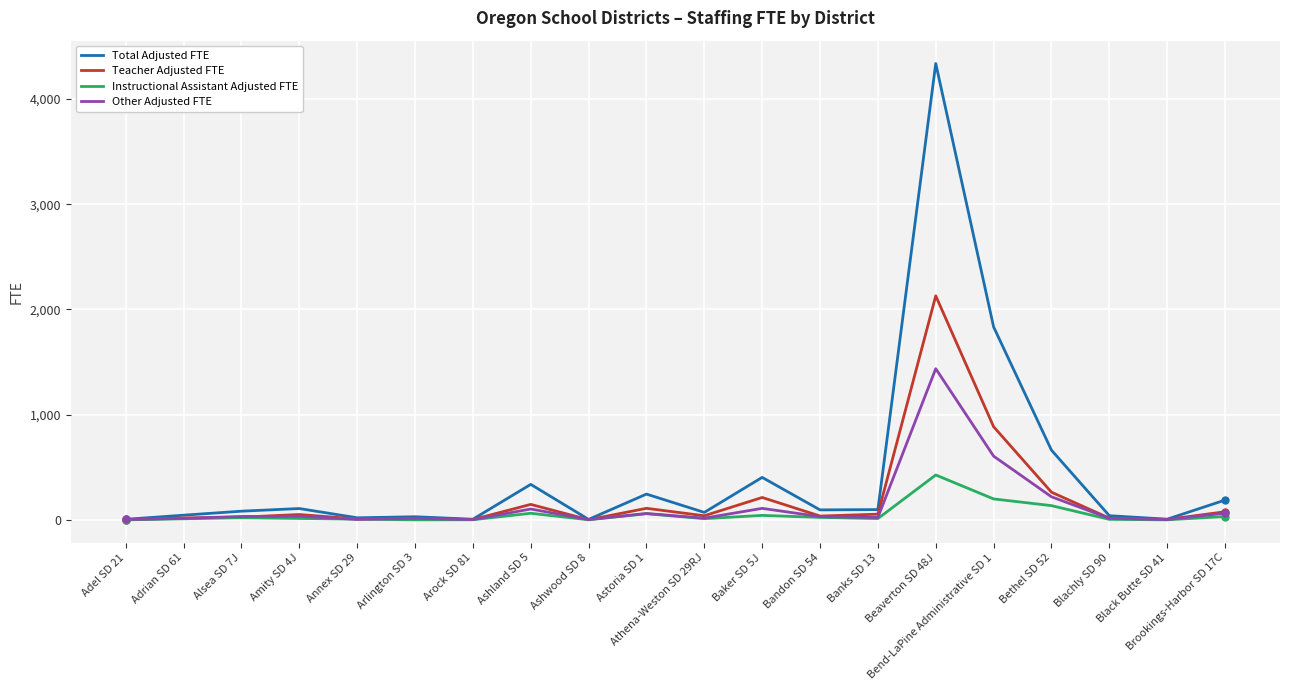

How many series are shown in this chart?

4